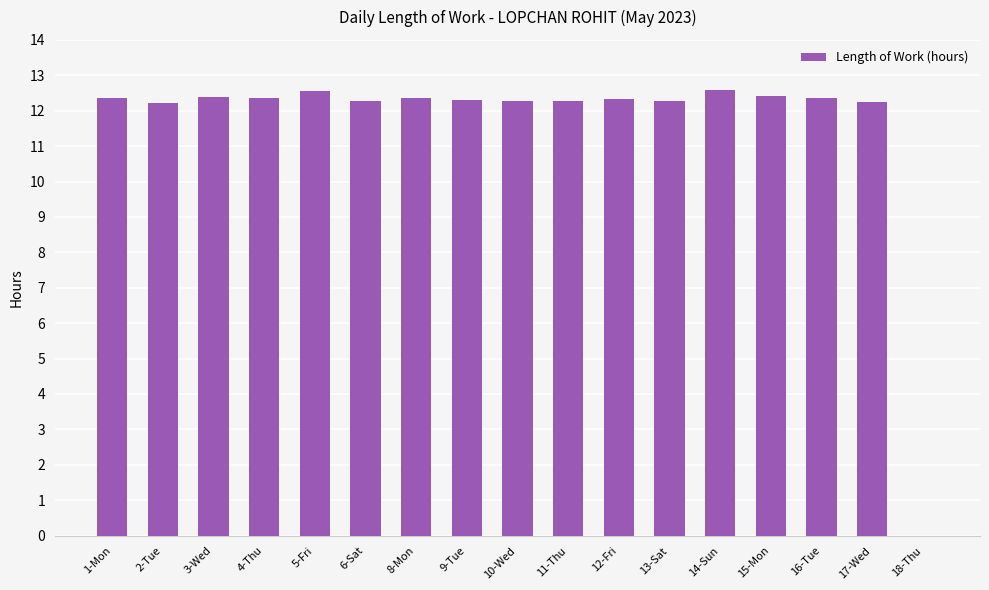

Approximately how many times larger is the value at 5-Fri compared to 17-Wed?

1.0